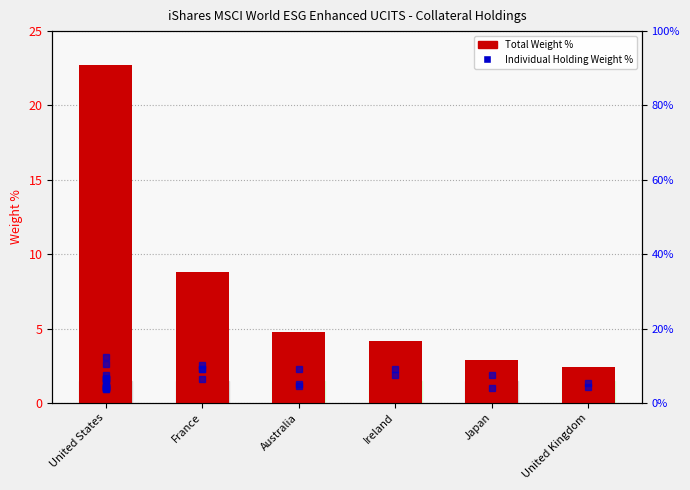

Which category has the lowest value across all series?

United Kingdom